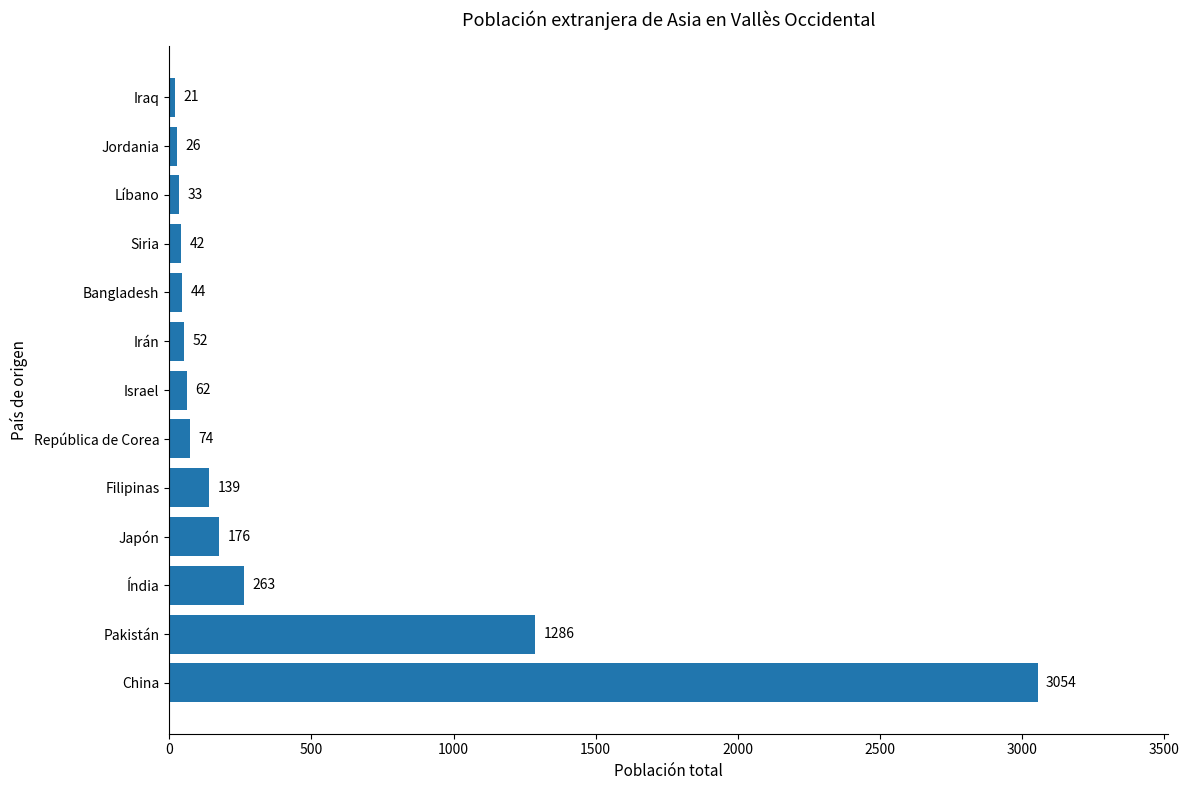

What is the sum of all values?

5272